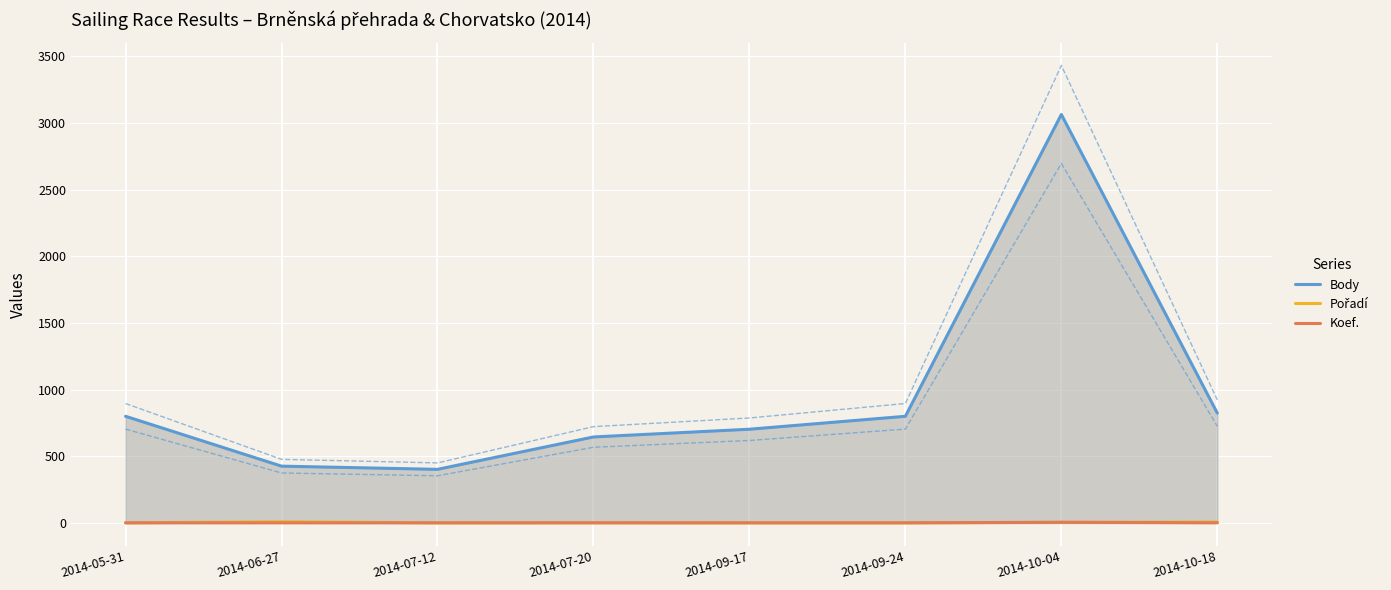

Reading left to right, list all the values displayed in this chart.

Body: 2014-05-31=800	2014-06-27=426	2014-07-12=402	2014-07-20=645	2014-09-17=703	2014-09-24=800	2014-10-04=3064	2014-10-18=824
Pořadí: 2014-05-31=1	2014-06-27=9	2014-07-12=1	2014-07-20=2	2014-09-17=1	2014-09-24=1	2014-10-04=4	2014-10-18=7
Koef.: 2014-05-31=1	2014-06-27=1	2014-07-12=1	2014-07-20=1	2014-09-17=1	2014-09-24=1	2014-10-04=5	2014-10-18=1